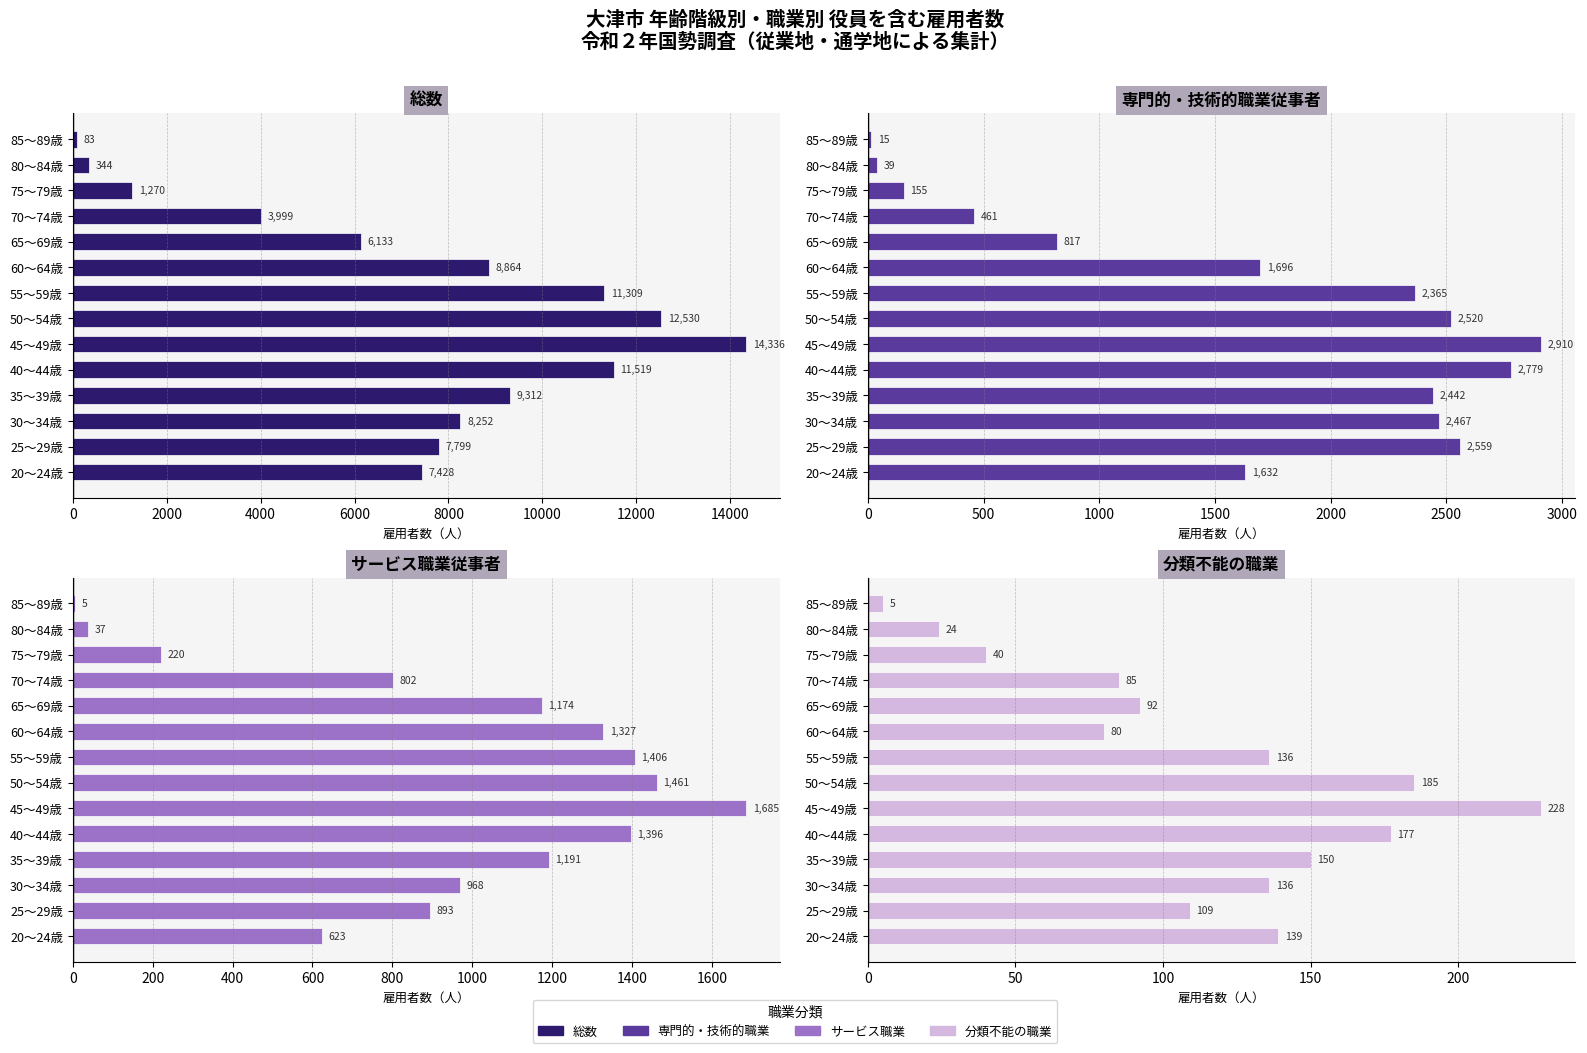

At 60～64歳, list the series in order from smallest to largest.

分類不能の職業, サービス職業従事者, 専門的・技術的職業従事者, 総数